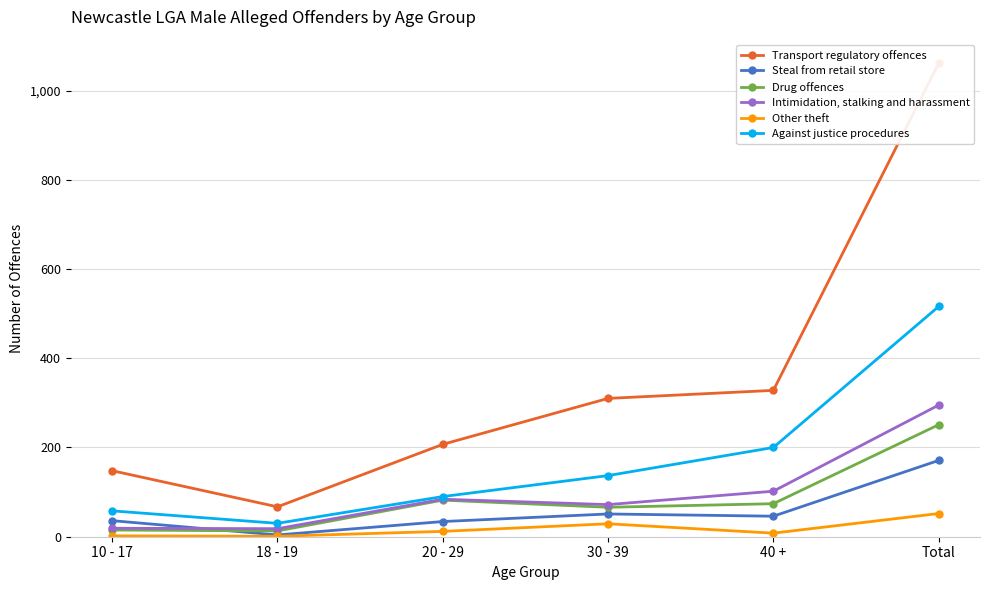

Is this an area chart (filled region under the line)?

No